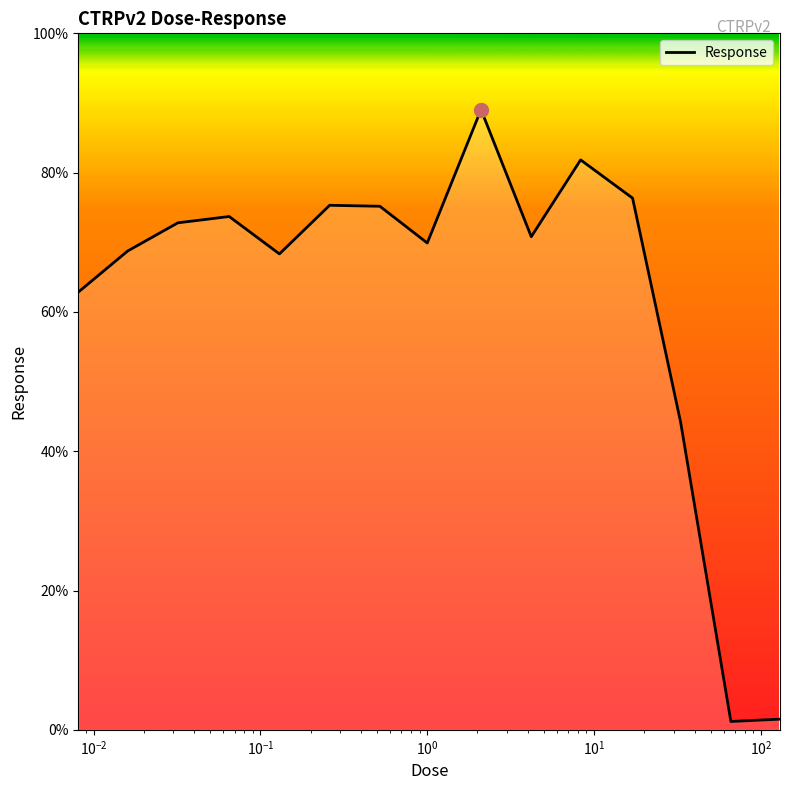

What is the difference between the maximum and minimum values?

87.8